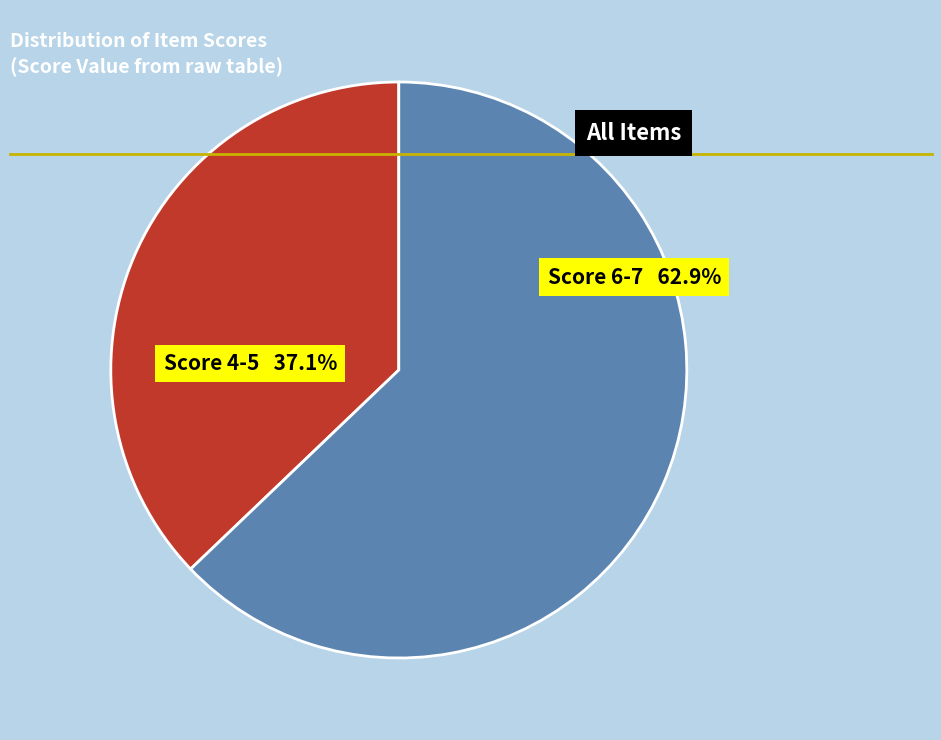

Is there a majority slice in this chart?

Yes